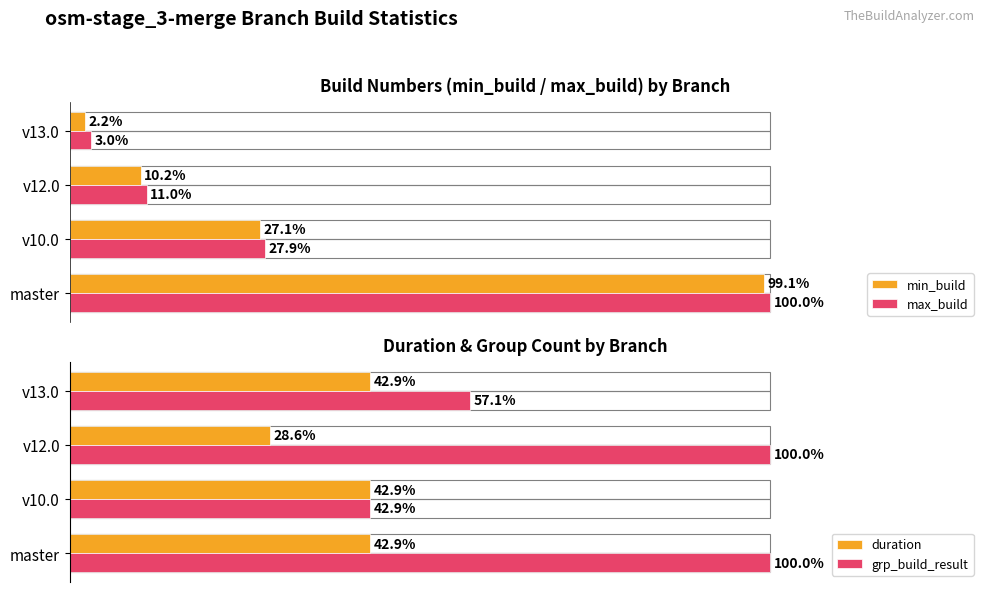

Which series has the largest total across all categories?

grp_build_result